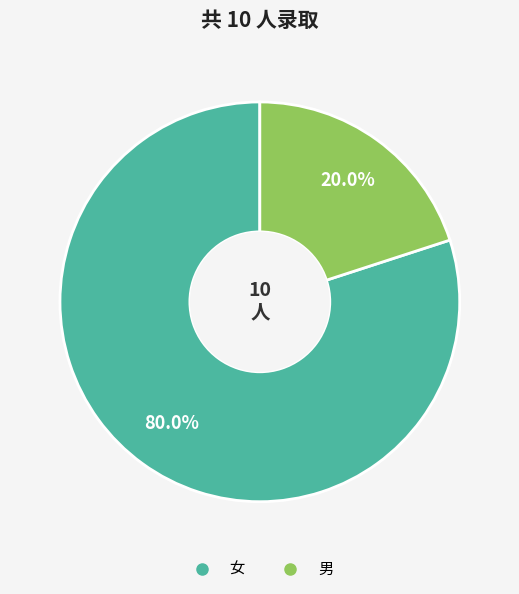

What is the total percentage of 女 and 男?

100.0%